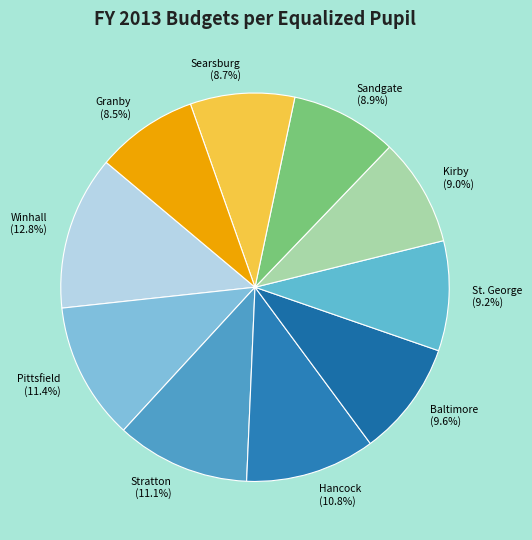

Which has a higher value, Kirby or Hancock?

Hancock